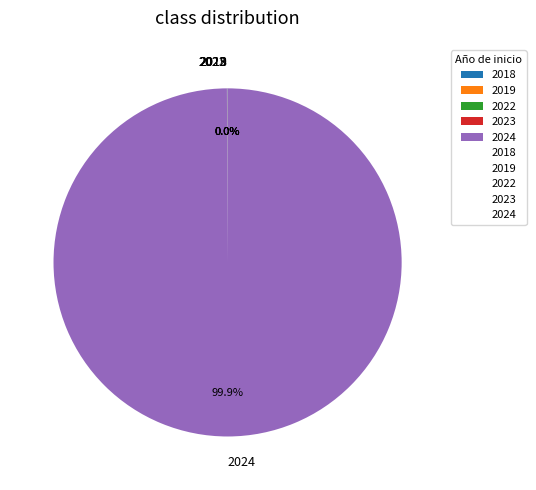

Which category has the biggest portion of the pie?

2024